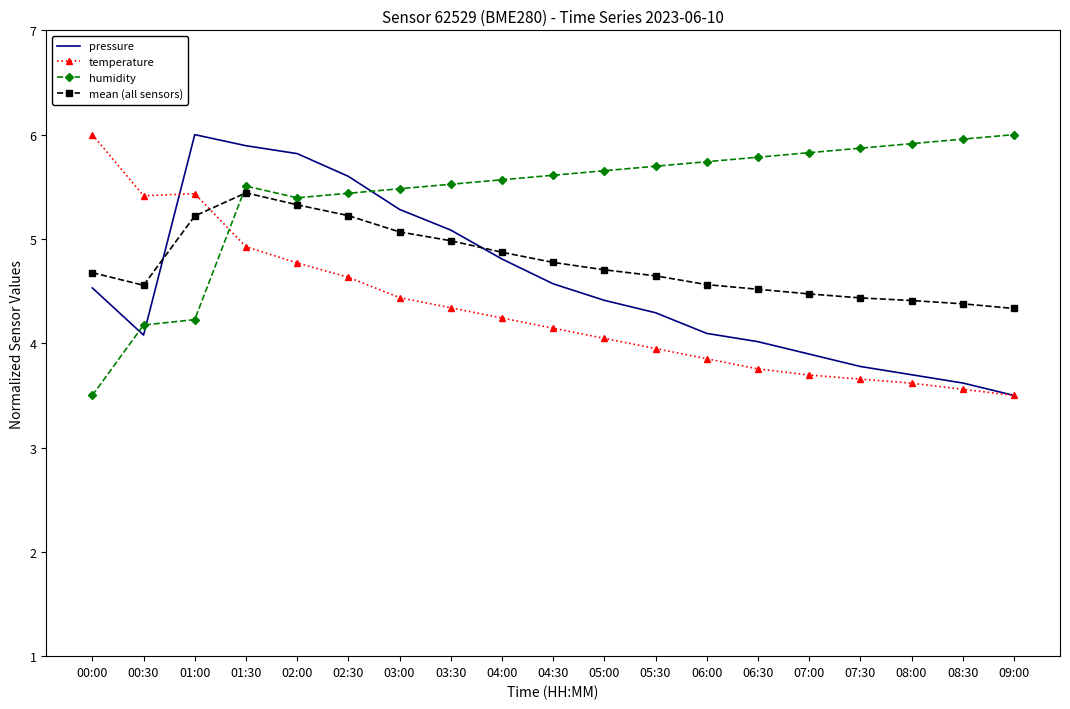

What is the greatest value displayed?

6.0